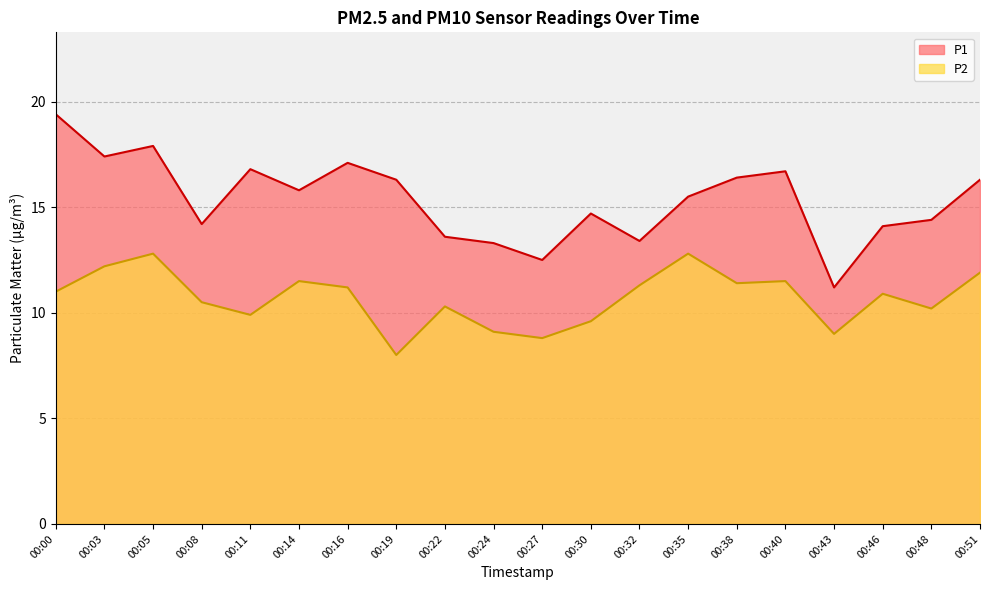

At which label does P1 first exceed 15?

00:00